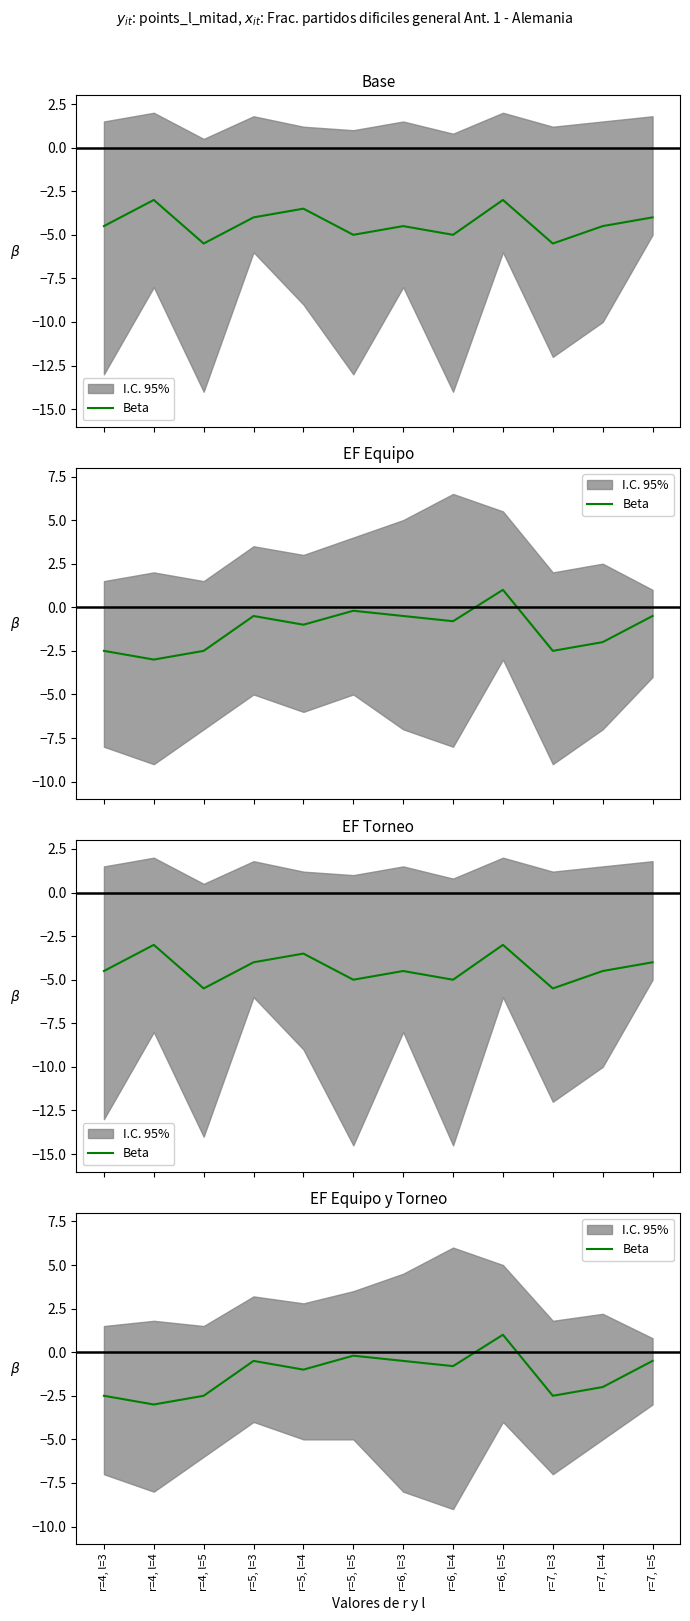

Where is the first local minimum?

r=4, l=4